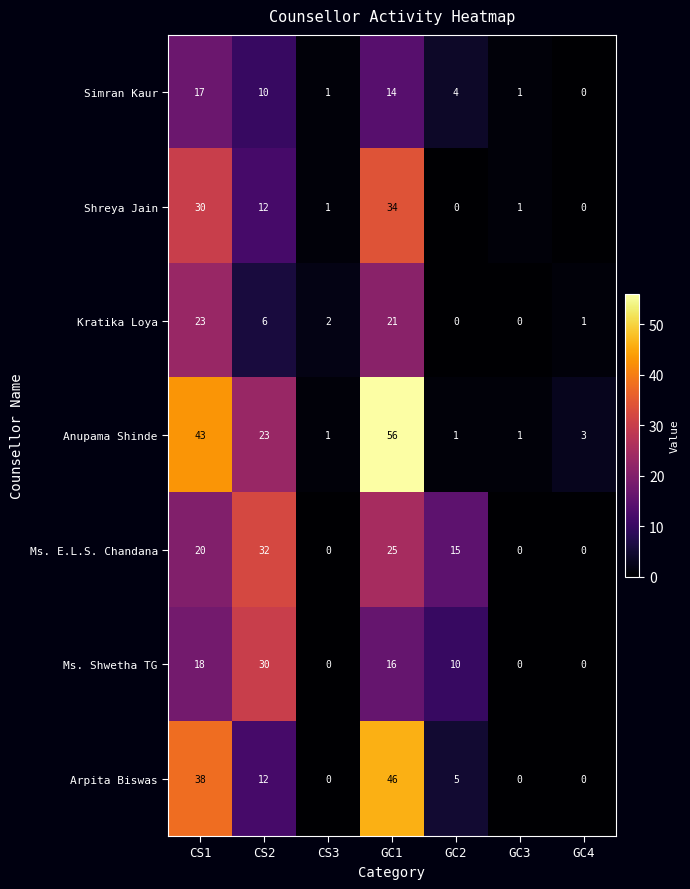

What is the sum of all Arpita Biswas values?

101